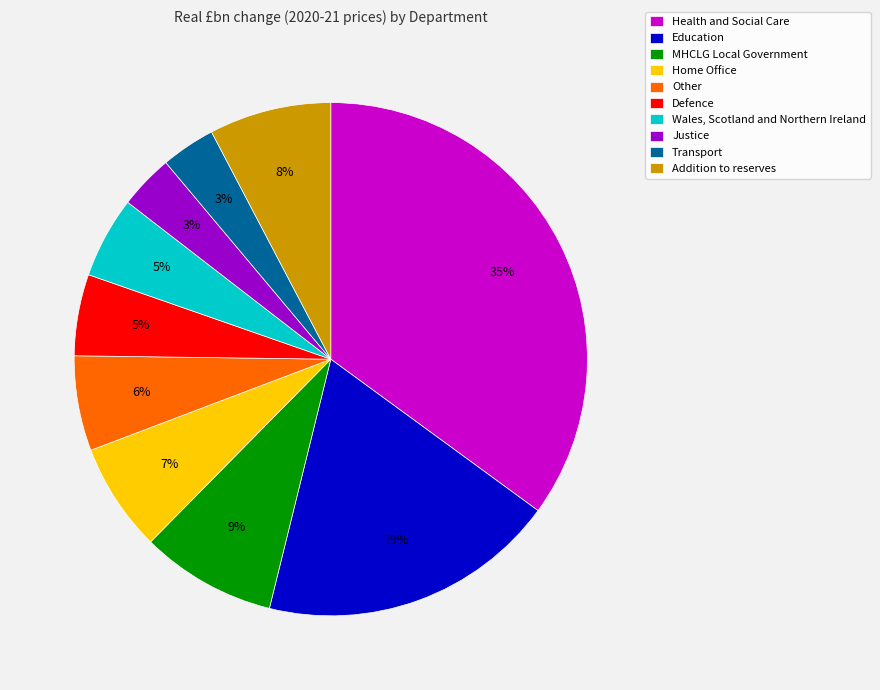

Is it true that Other is 20% of the pie?

False